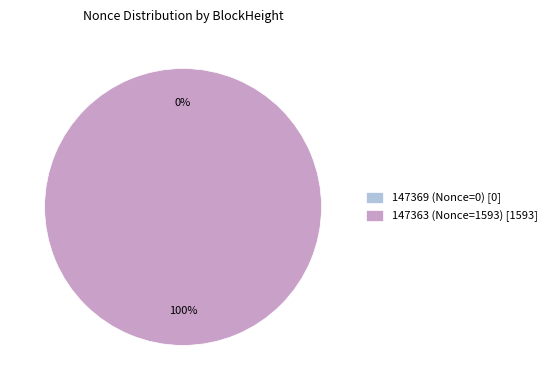

True or false: 147369 (Nonce=0) accounts for 1% of the total.

False